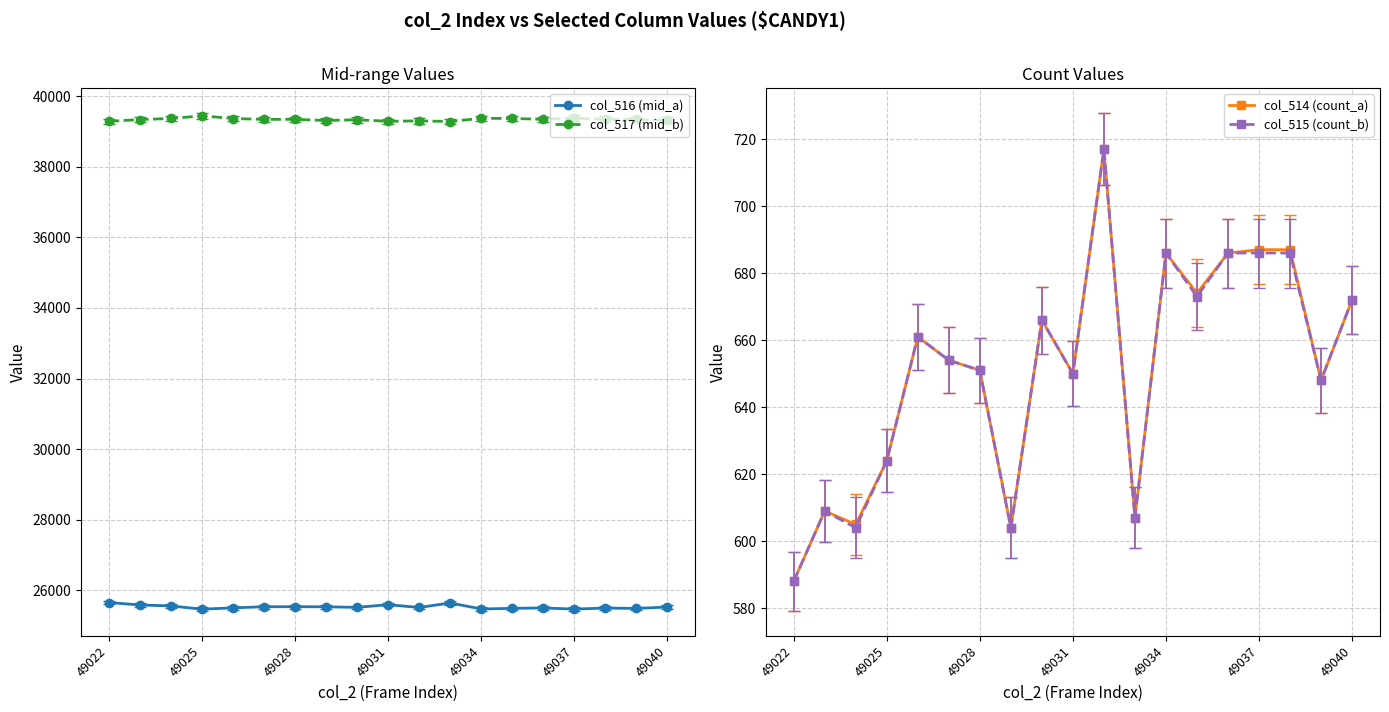

True or false: col_517 (mid_b) has a value of 60158 at 49040.

False